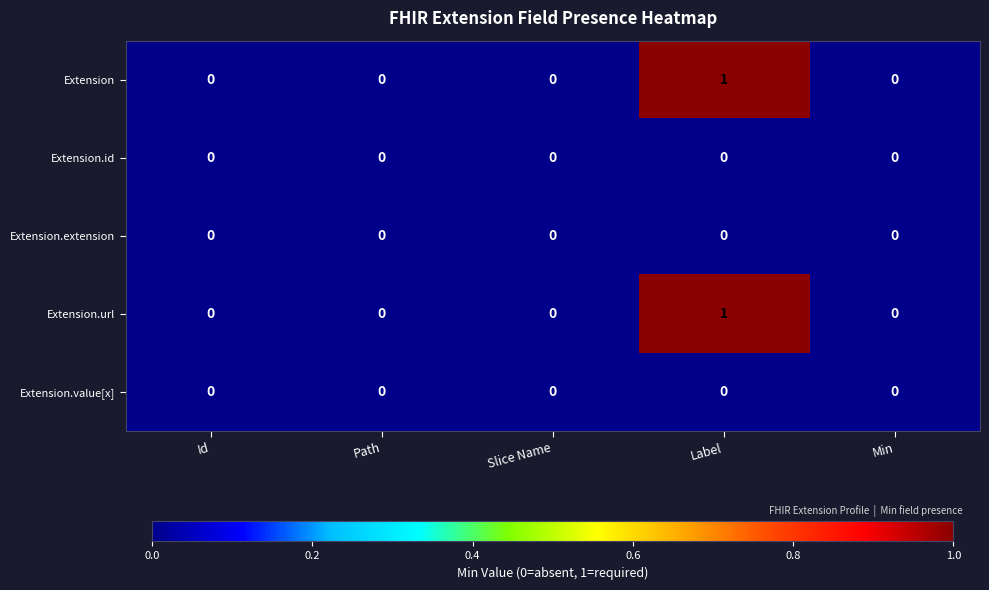

Which category has the highest value across all series?

Label